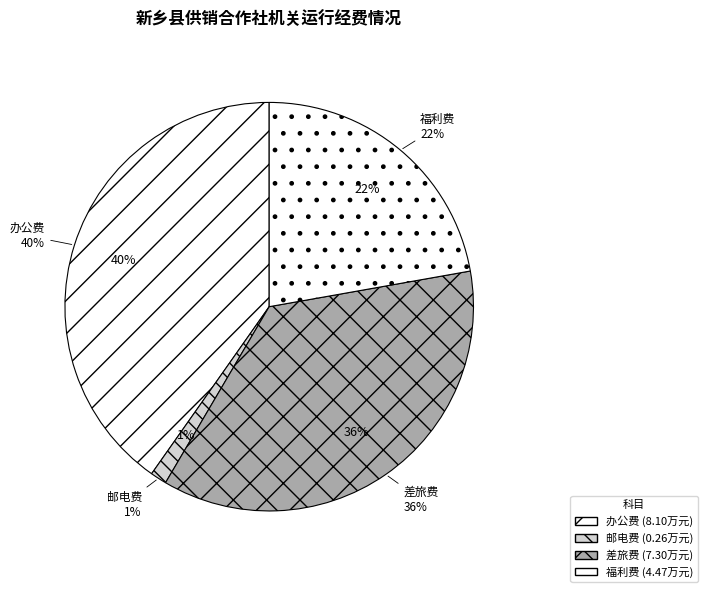

To the nearest percent, what is the difference between the largest and smallest slice percentages?

39%